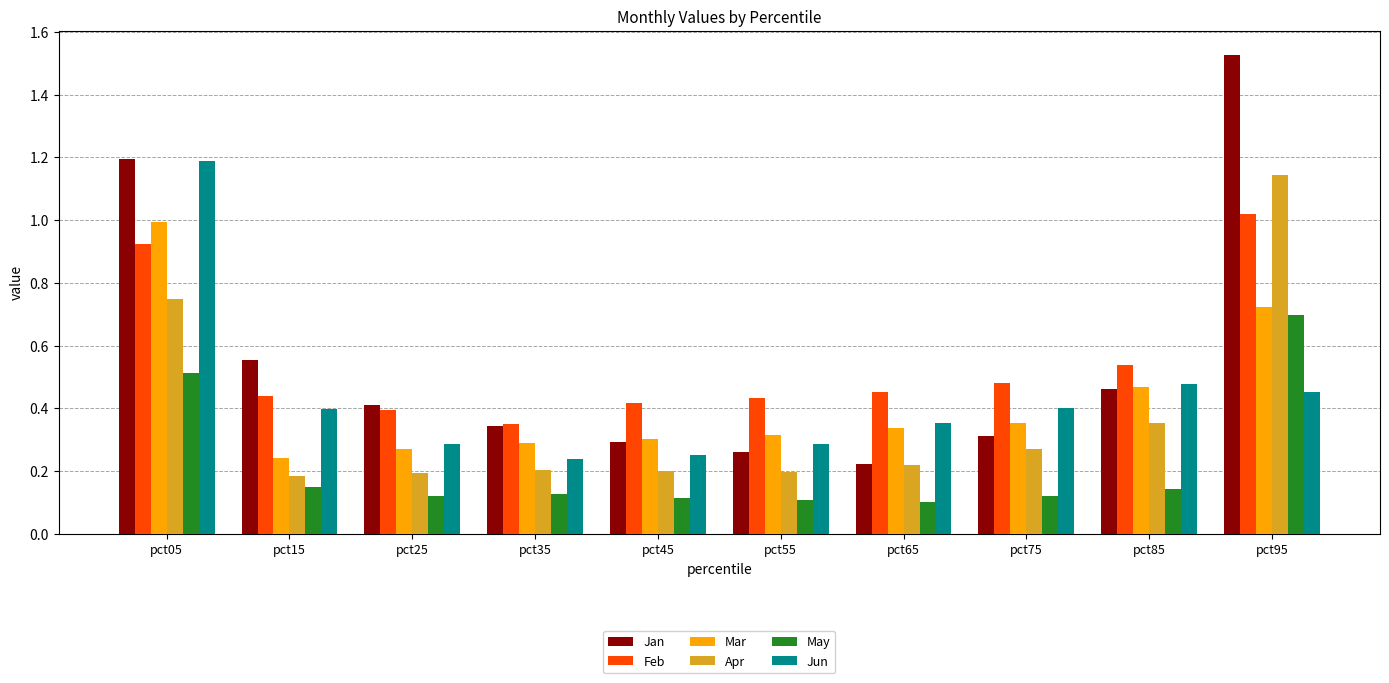

List the series in order of their peak value, highest first.

Jan, Jun, Apr, Feb, Mar, May